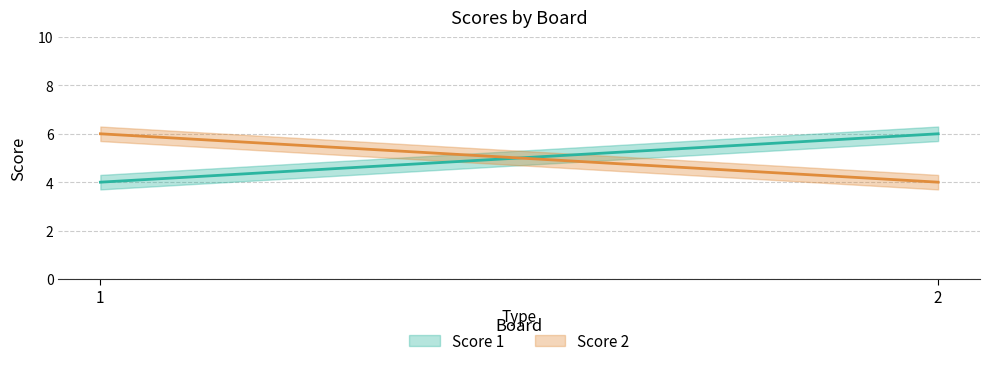

What is the greatest value displayed?

6